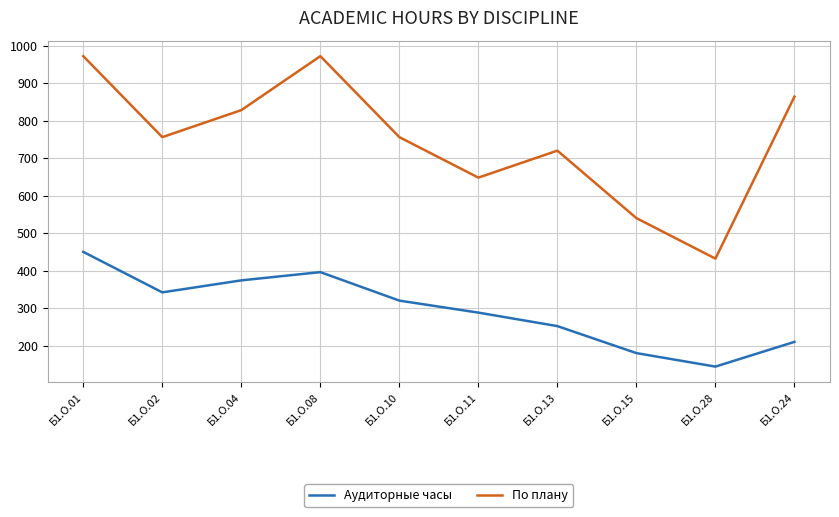

Which category has the lowest value in the По плану series?

Б1.О.28